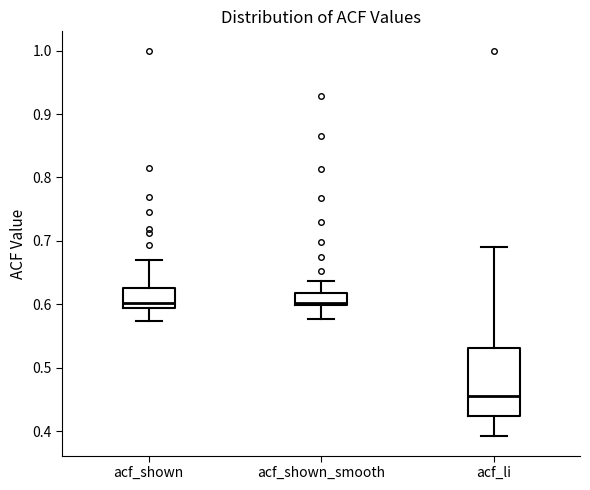

Comparing the boxes themselves (not the whiskers), which one is the tallest?

acf_li